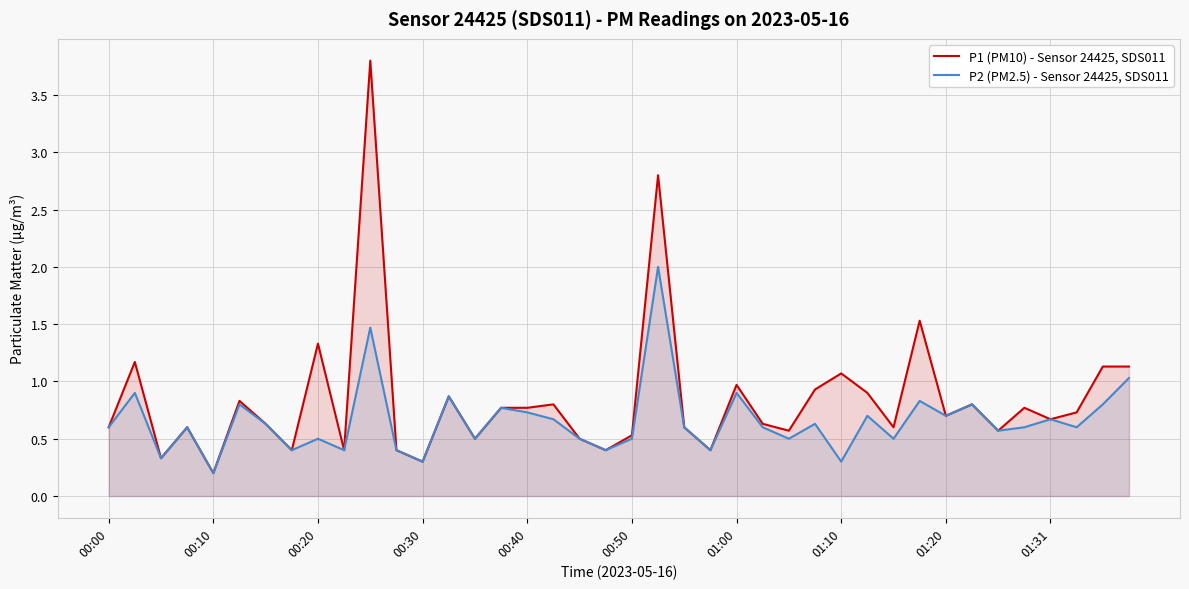

Rank the series at 00:50 from lowest to highest value.

P2 (PM2.5) - Sensor 24425, SDS011, P1 (PM10) - Sensor 24425, SDS011